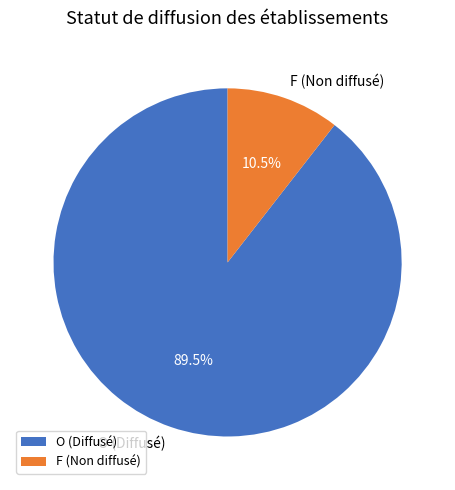

Which category accounts for the majority?

O